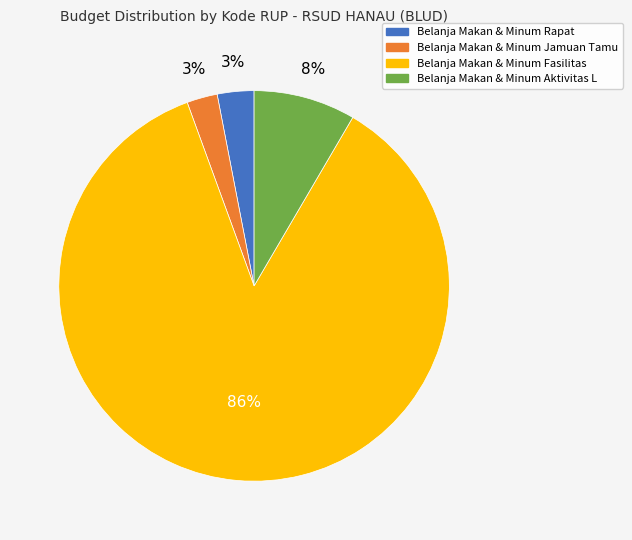

To the nearest percent, what is the average slice percentage?

25%